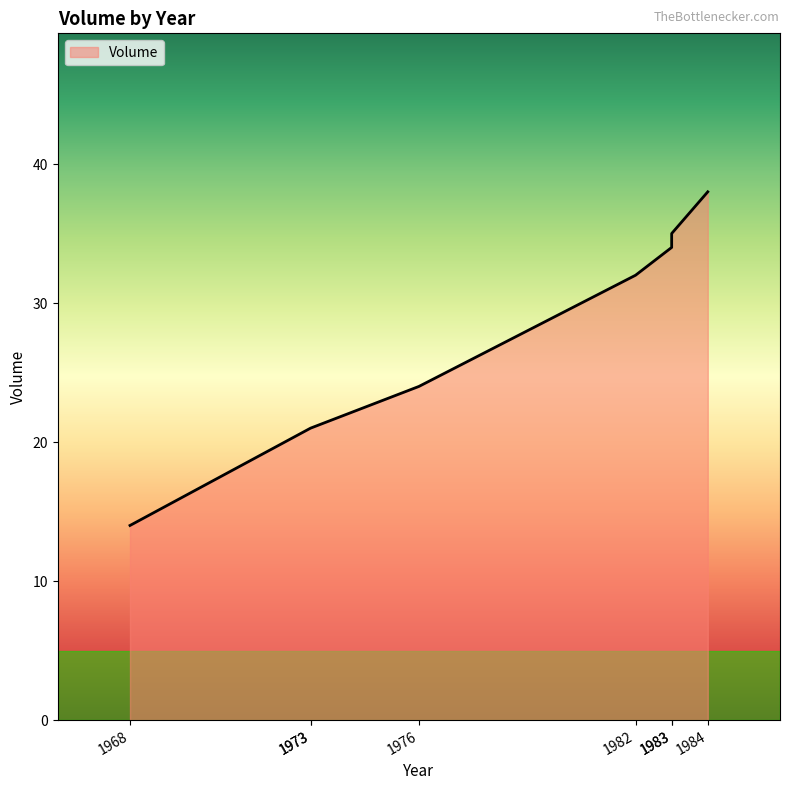

At which category does the data reach its first local peak?

1984